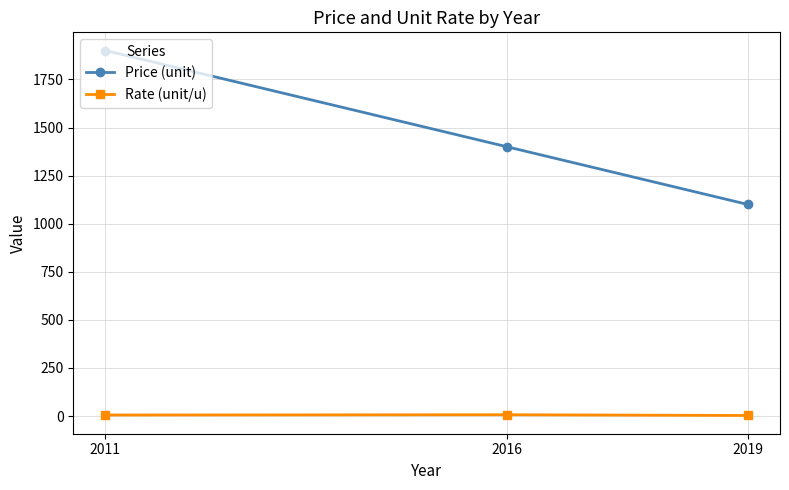

At which label is Rate (unit/u) closest to 5?

2011